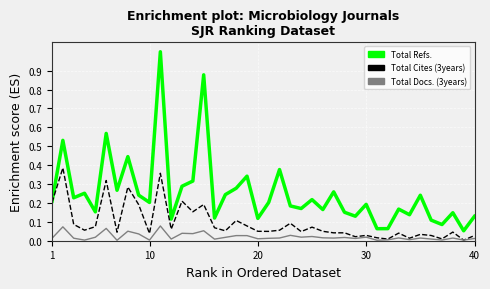

Which series has the largest total across all categories?

Total Refs.